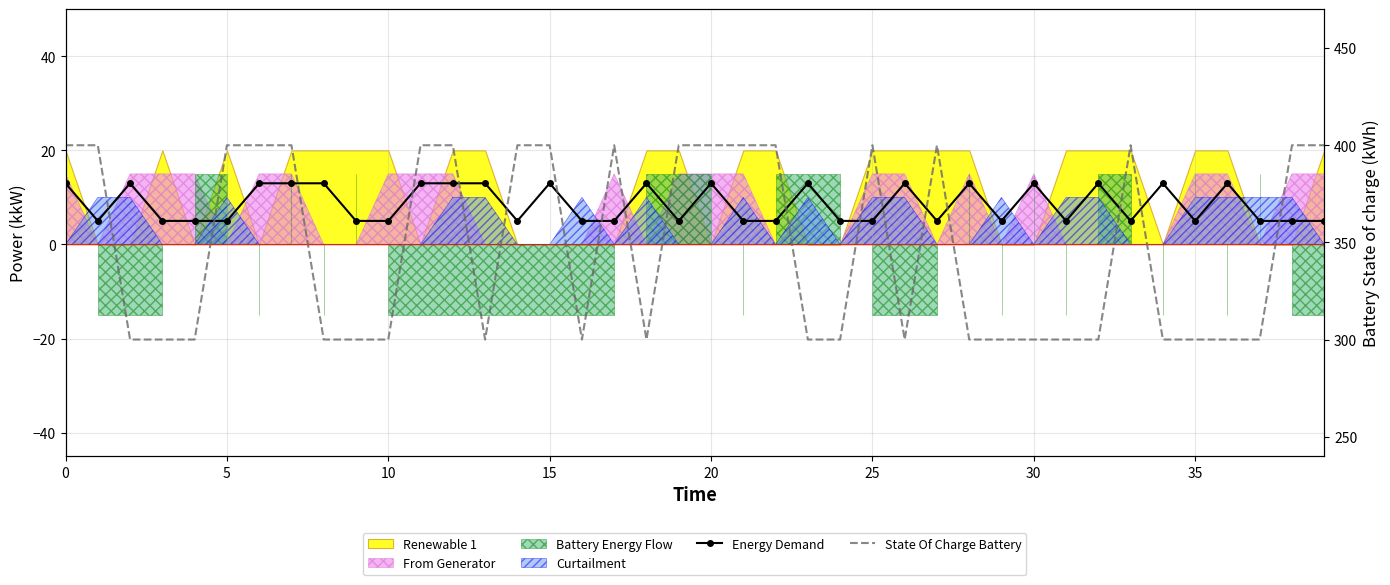

Reading left to right, transcribe all the data shown in this chart.

Energy Demand: 13	5	13	5	5	5	13	13	13	5	5	13	13	13	5	13	5	5	13	5	13	5	5	13	5	5	13	5	13	5	13	5	13	5	13	5	13	5	5	5
State Of Charge Battery: 400	400	300	300	300	400	400	400	300	300	300	400	400	300	400	400	300	400	300	400	400	400	400	300	300	400	300	400	300	300	300	300	300	400	300	300	300	300	400	400